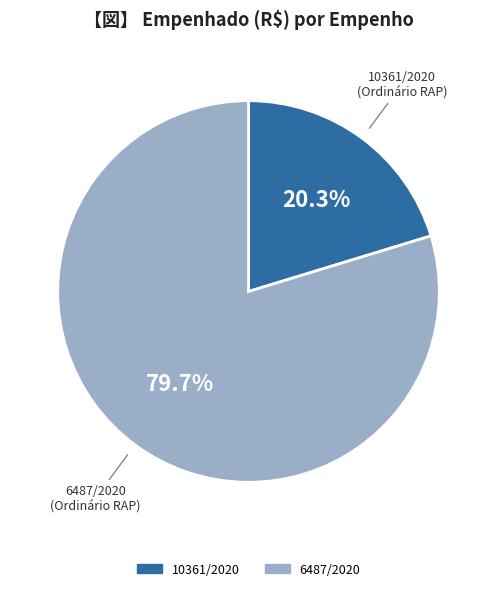

Count the number of slices in the pie.

2